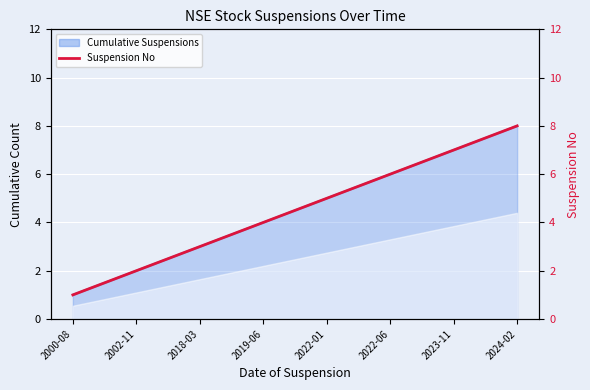

What is the maximum value shown in the chart?

8